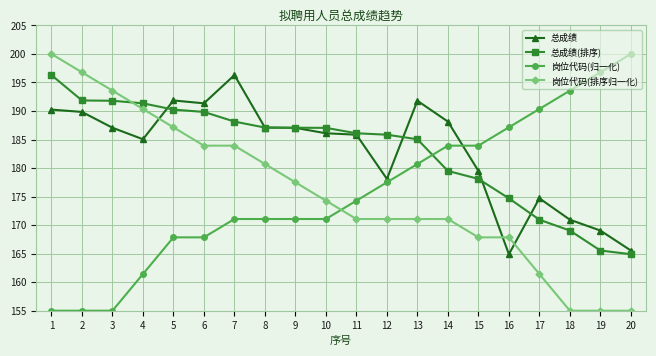

Between which two adjacent categories do 岗位代码(归一化) and 总成绩 first intersect?

14 and 15